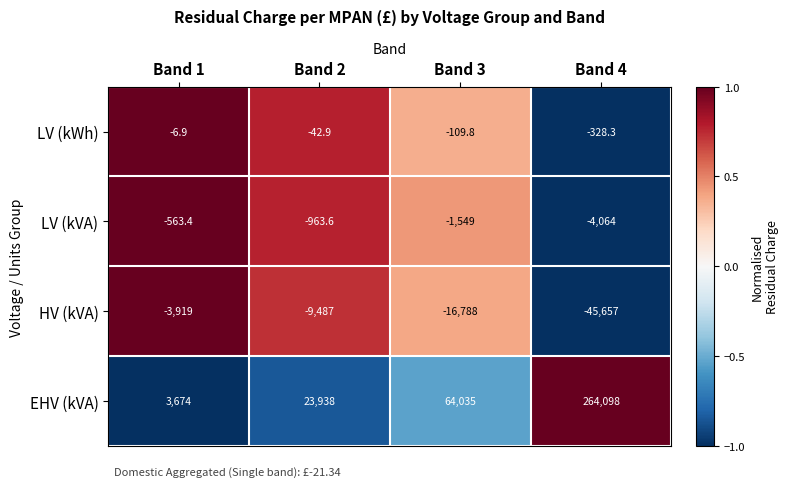

How many data points does each series have?

4